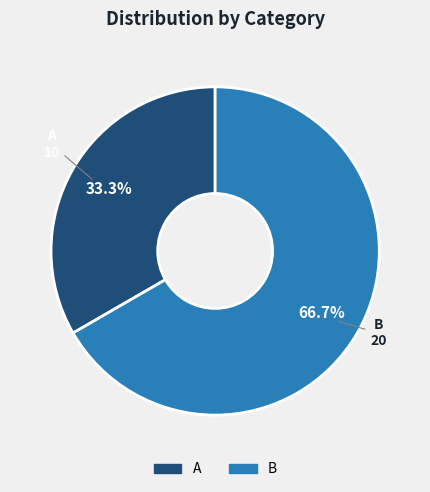

What is the largest slice in the pie chart?

B